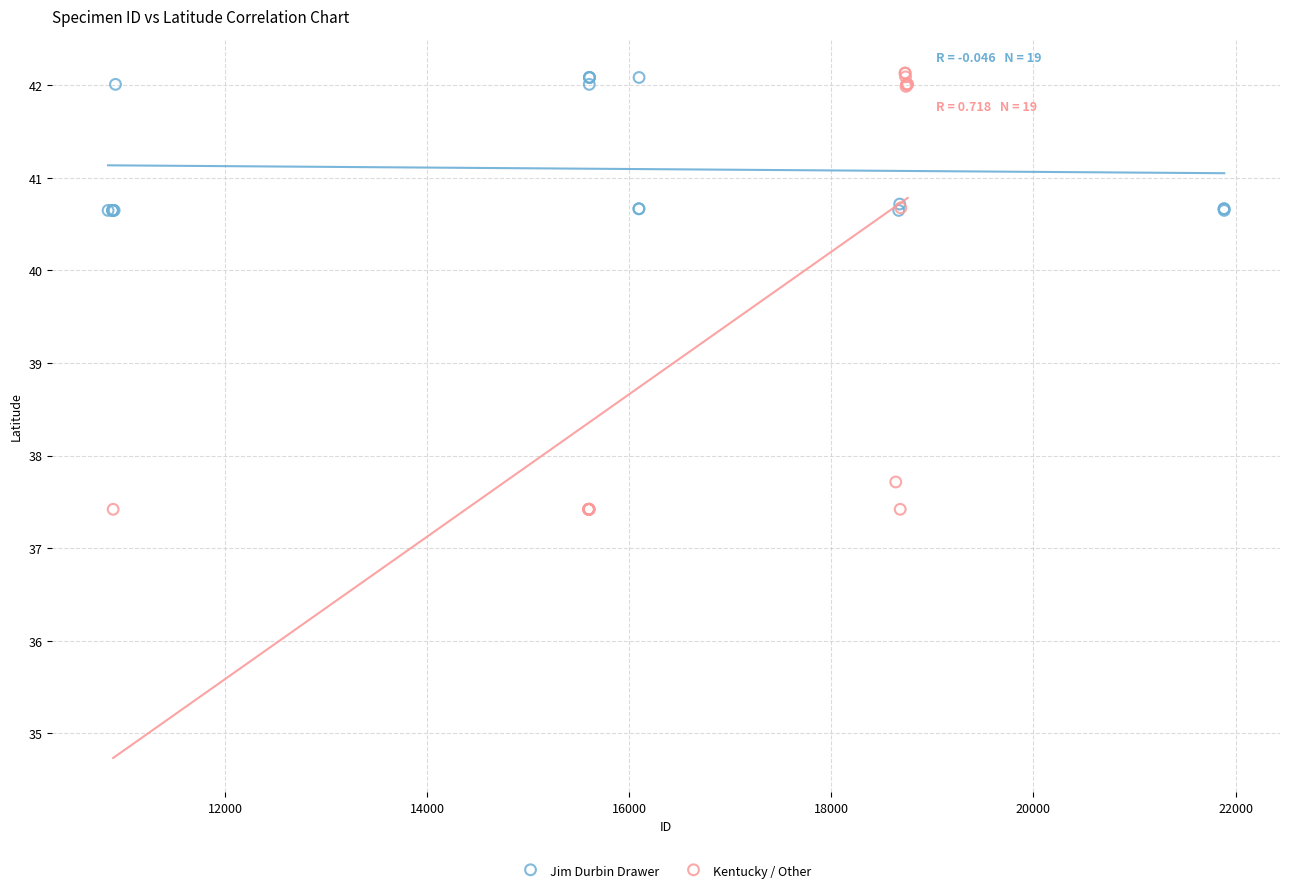

Which series has the largest Y range (max minus min)?

Kentucky / Other